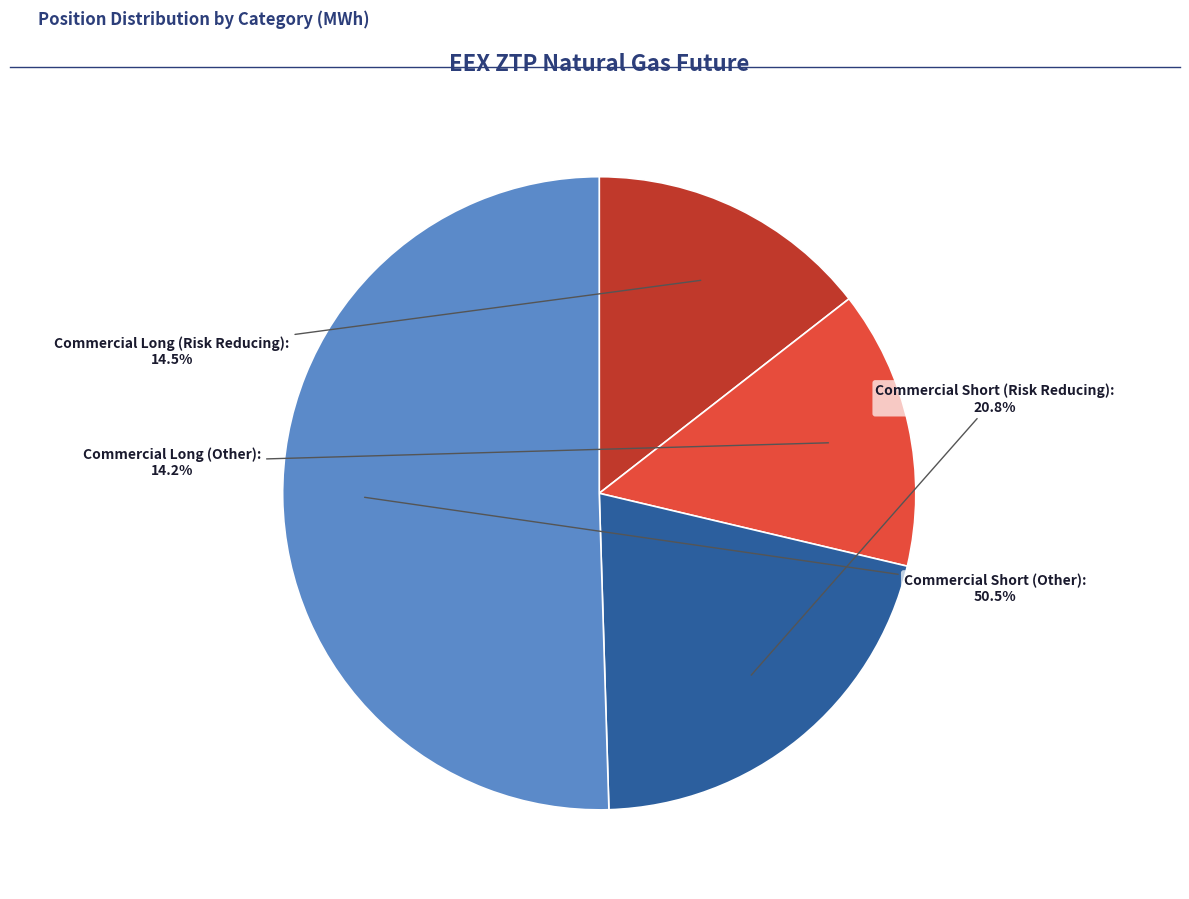

Is there a majority slice in this chart?

Yes